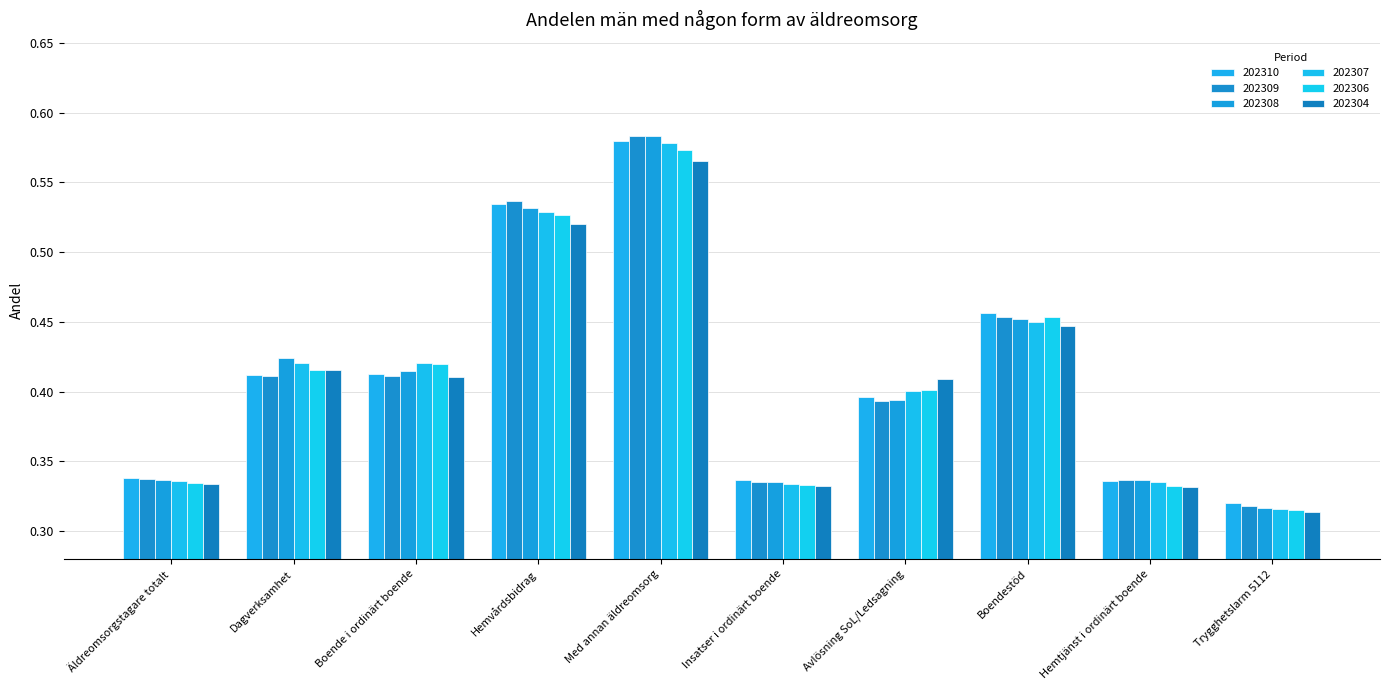

At which category is the sum across all series the highest?

Med annan äldreomsorg